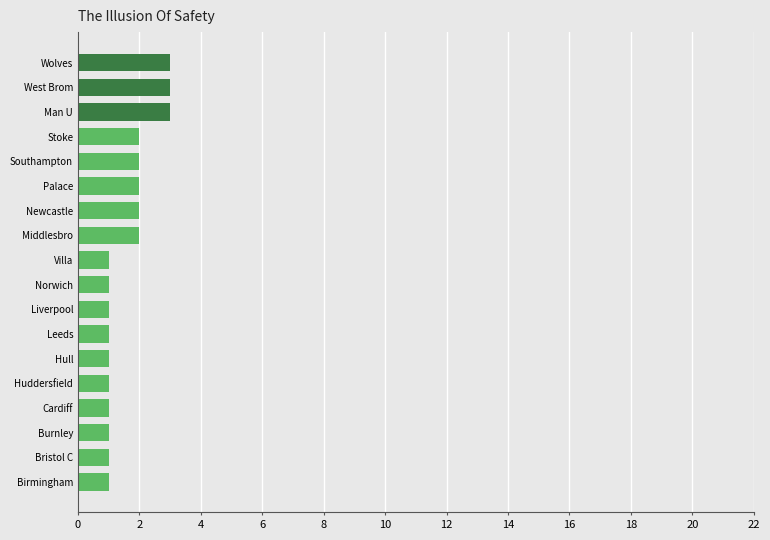

True or false: the data shows 1 at Stoke.

False